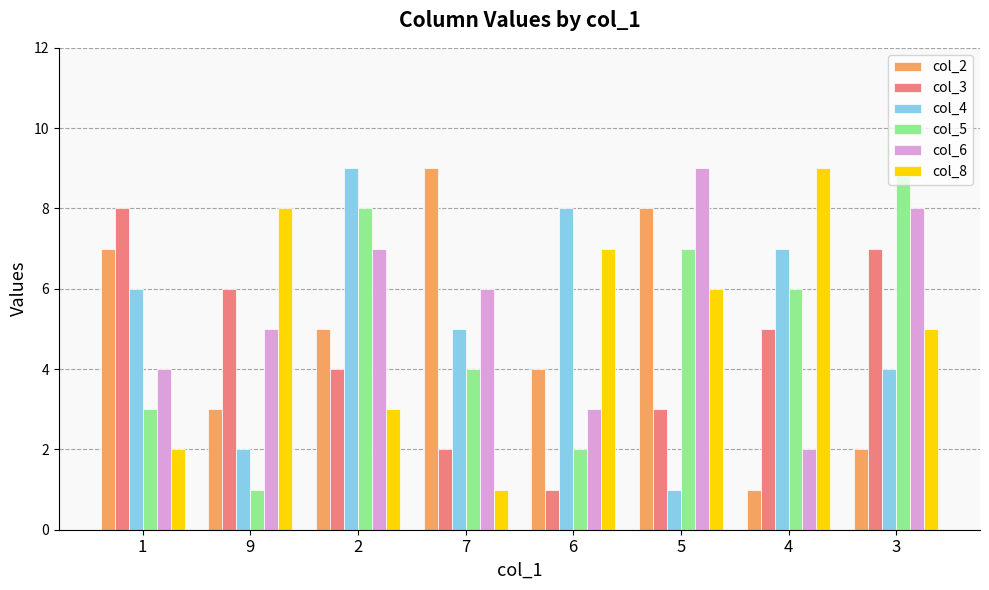

What is the average value of the col_8 series?

5